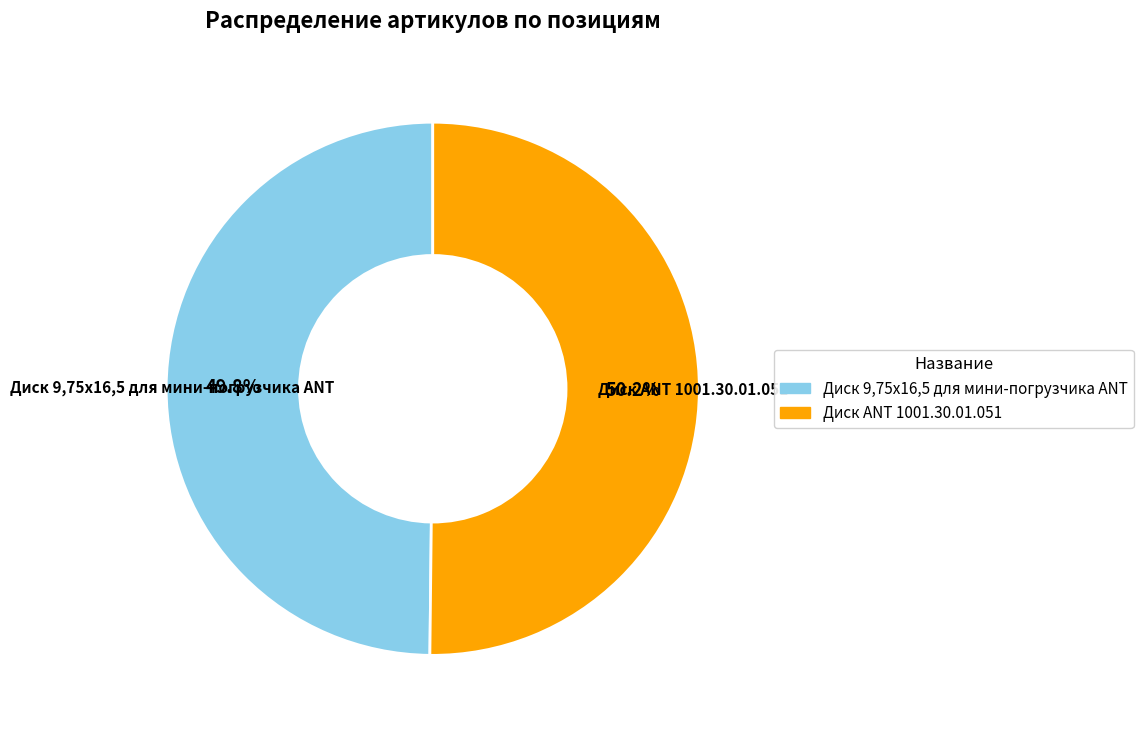

Is there any slice that represents more than half of the pie?

Yes